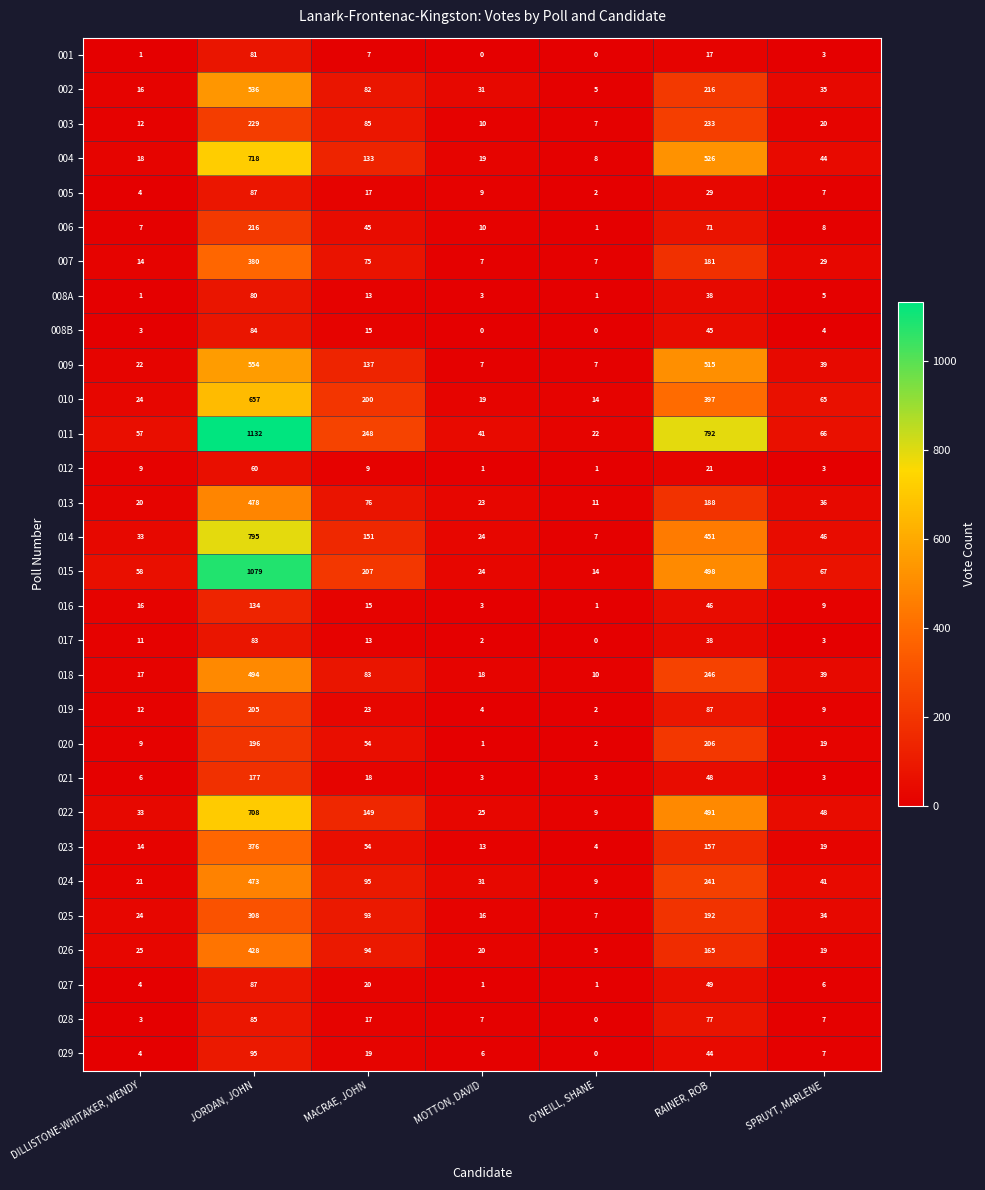

What is the sum of all 014 values?

1507